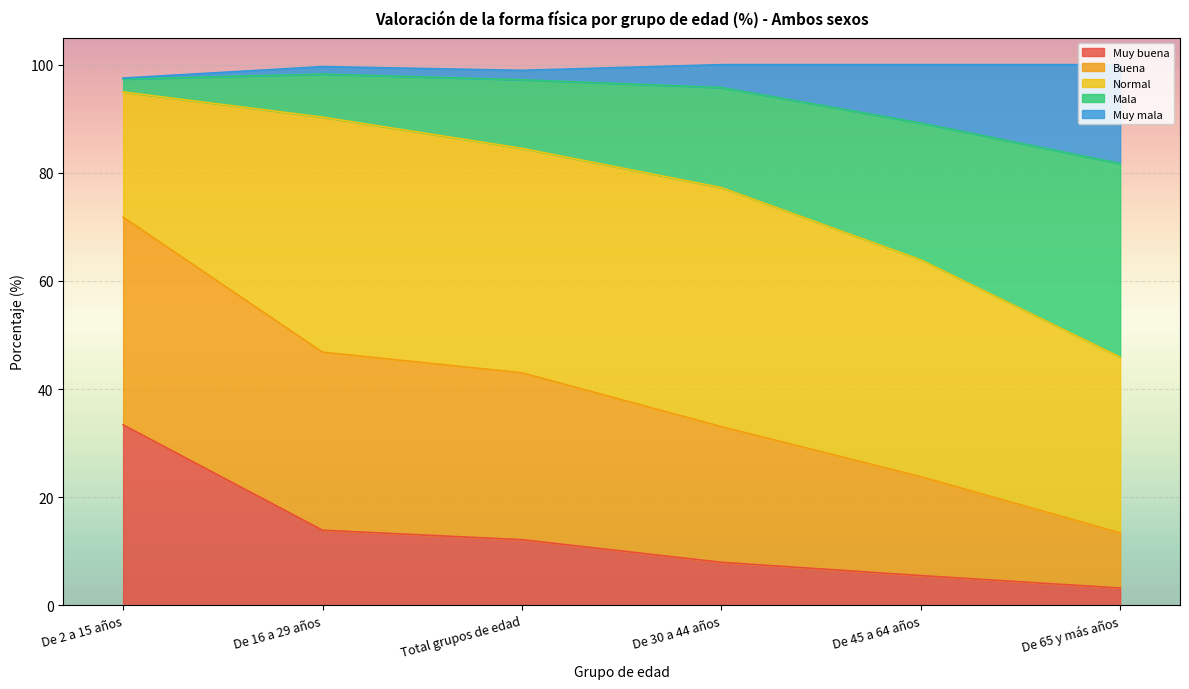

What is the label of the 4th point from the right?

Total grupos de edad